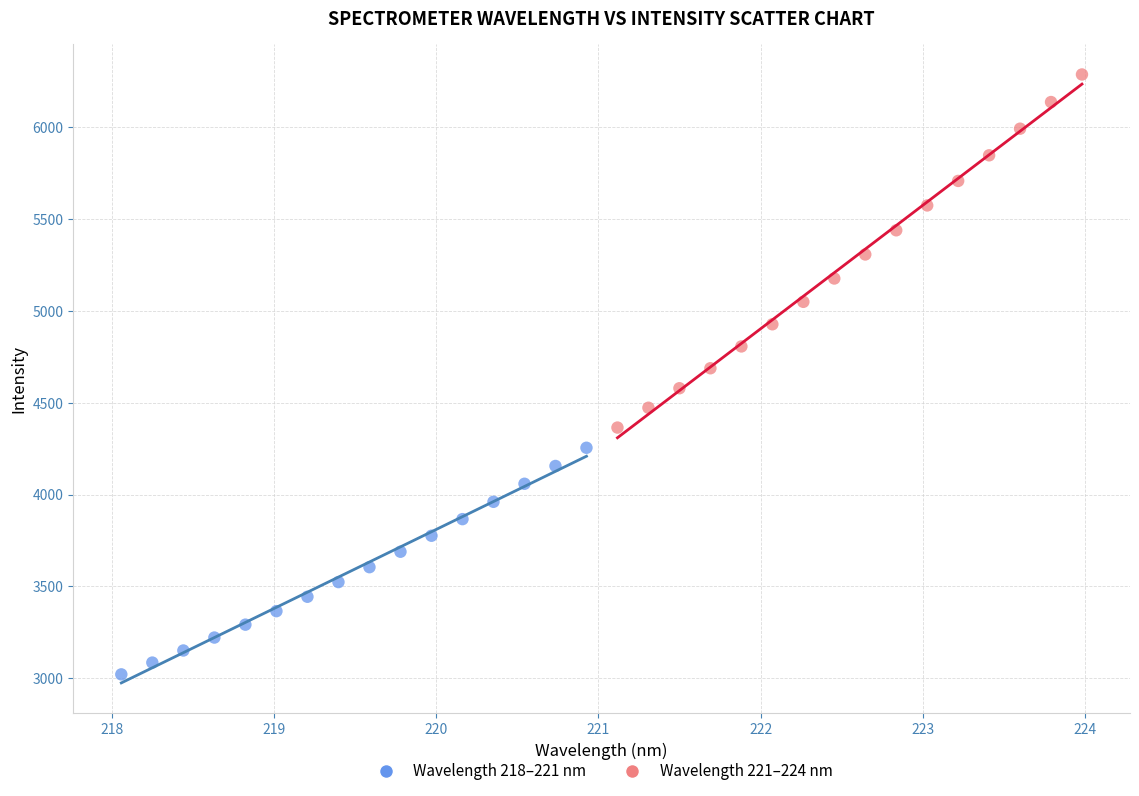

What are all the series names shown in the legend?

Wavelength 218–221 nm, Wavelength 221–224 nm